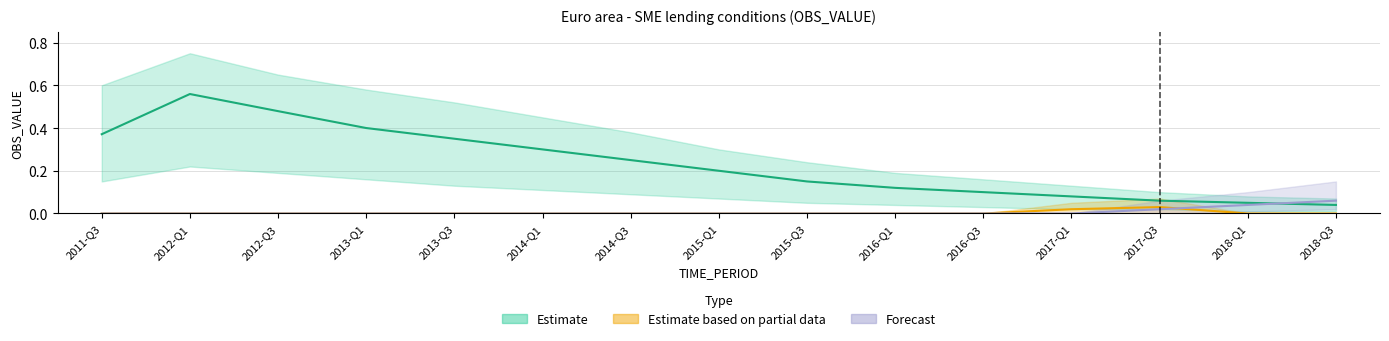

Which label corresponds to the smallest value in the chart?

2011-Q3